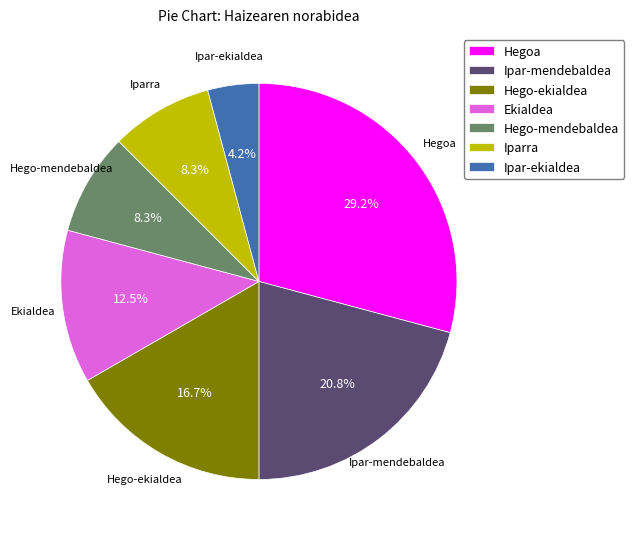

Between Hego-mendebaldea and Ekialdea, which is larger?

Ekialdea